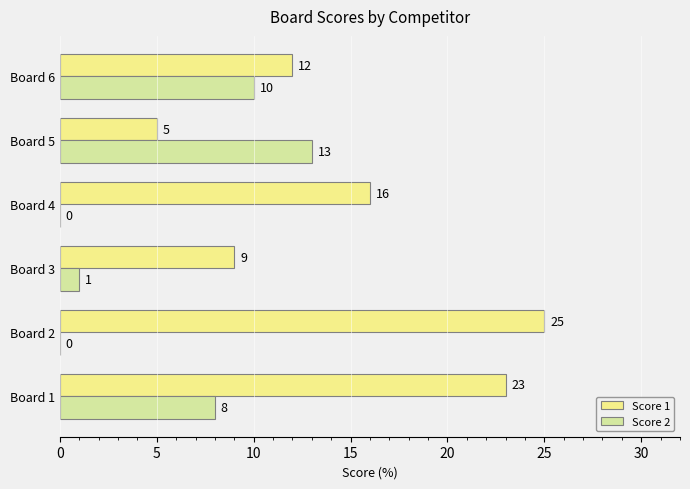

What is the total value across all series at Board 5?

18